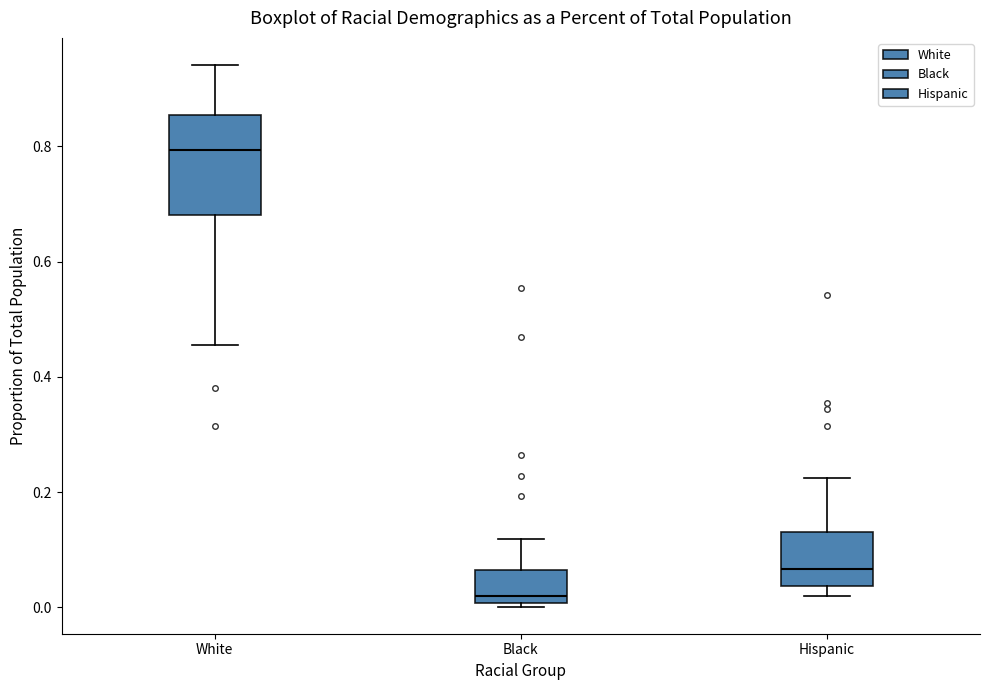

Reading left to right, read every box against the y-axis: the position of its median line, the range the box covers, and the ends of its whiskers. The values are not printed on the chart, so give them approximately, as read against the axis.

White: median 0.80, box 0.68 to 0.86, whiskers 0.46 to 0.94
Black: median 0.02, box 0.00 to 0.06, whiskers 0.00 (just below the box's lower edge) to 0.12
Hispanic: median 0.06, box 0.04 to 0.14, whiskers 0.02 to 0.22